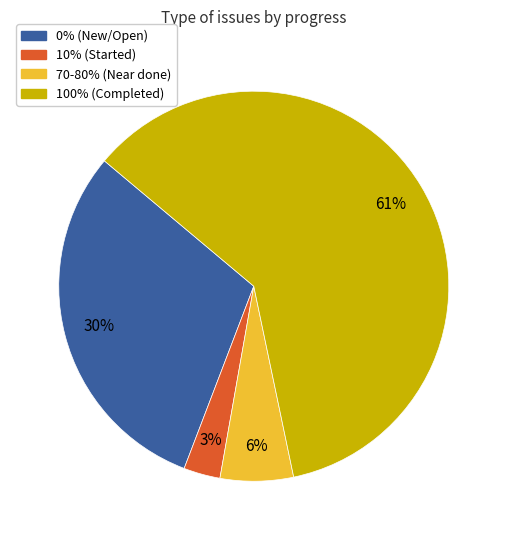

To the nearest percent, what is the average slice percentage?

25%